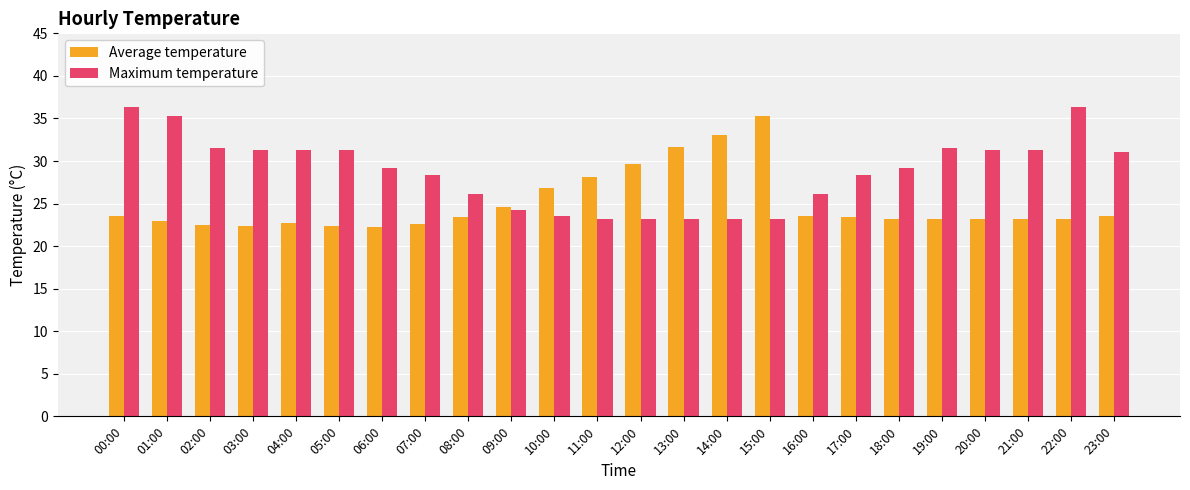

Which series has the largest total across all categories?

Maximum temperature